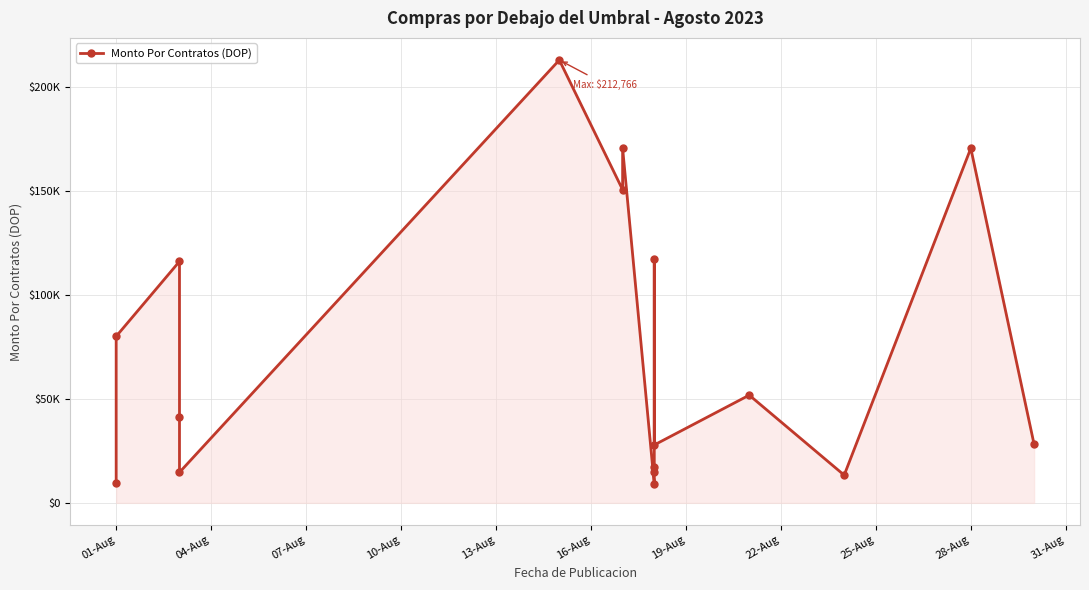

What is the difference between the maximum and minimum values?

203797.8